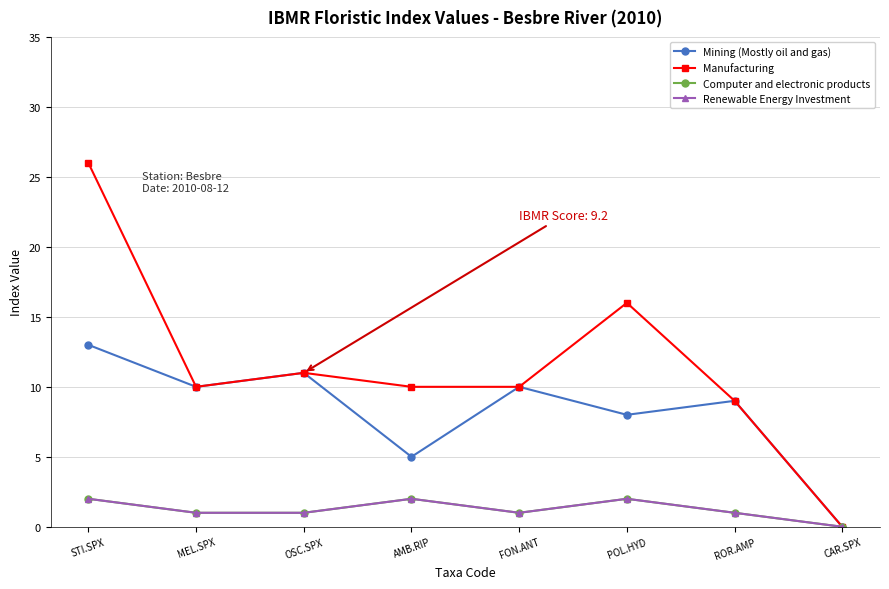

At how many categories does at least one series exceed 12?

2